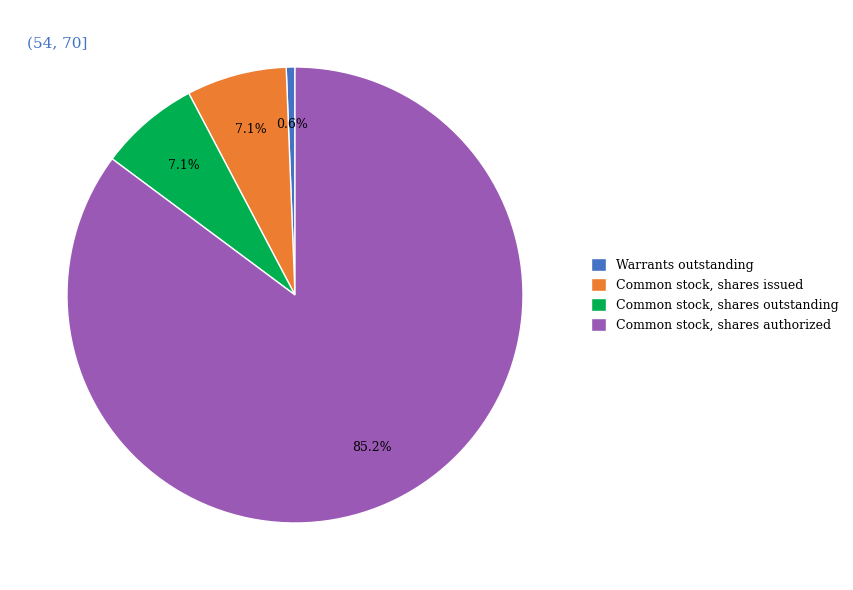

Approximately how many times larger is the value at Common stock, shares authorized compared to Common stock, shares issued?

12.0